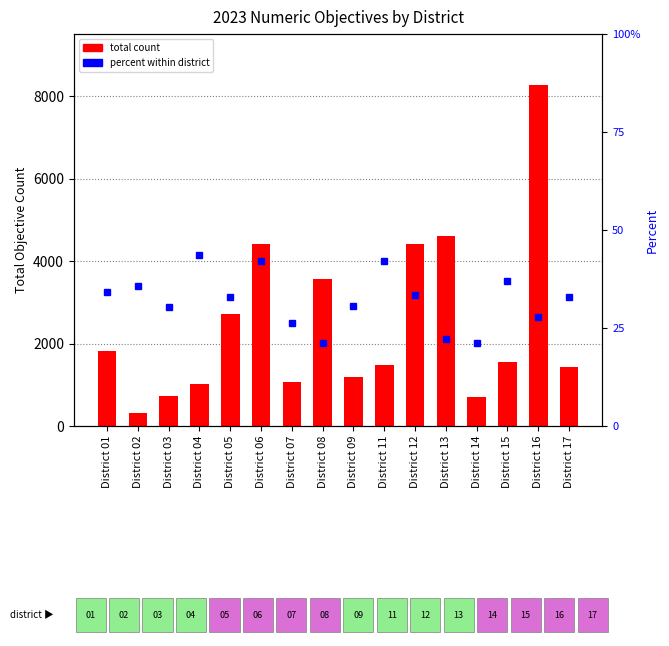

What is the highest value of the percent within district series?

43.5